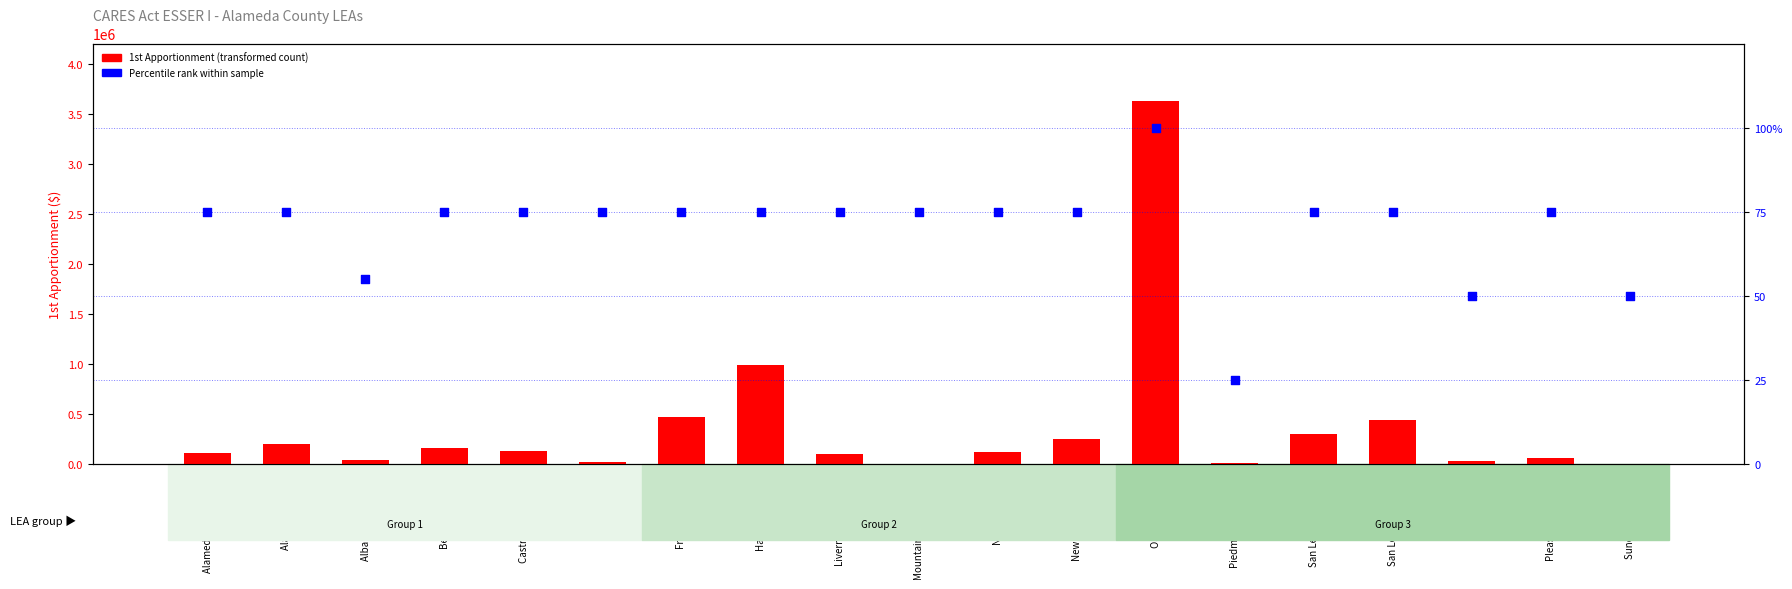

Which series has the widest spread of Y values?

1st Apportionment